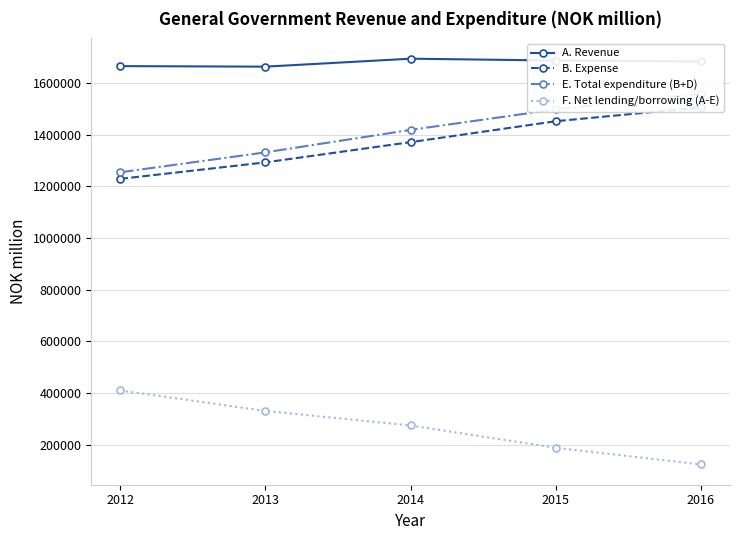

Reading left to right, transcribe all the data shown in this chart.

A. Revenue: 1664677	1662578	1693351	1686213	1683090
B. Expense: 1228755	1292495	1370748	1451573	1505064
E. Total expenditure (B+D): 1254127	1331246	1418071	1497290	1558471
F. Net lending/borrowing (A-E): 410551	331332	275280	188923	124618